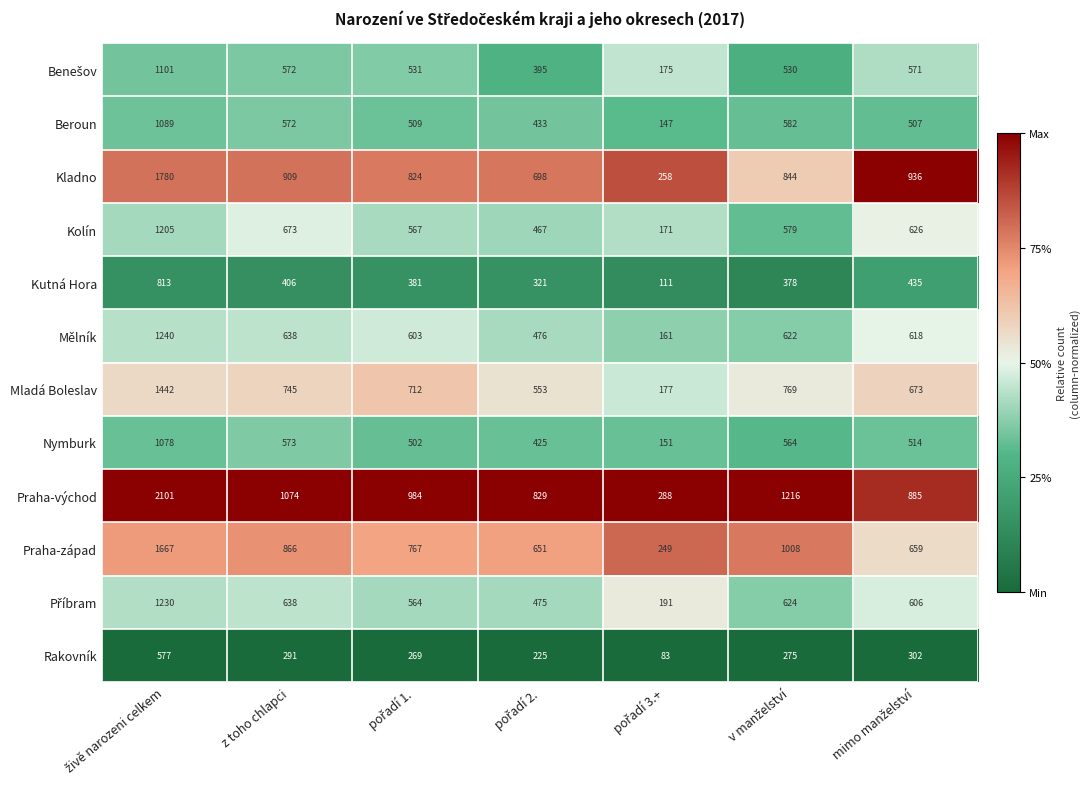

At which label is Mělník closest to 700?

z toho chlapci